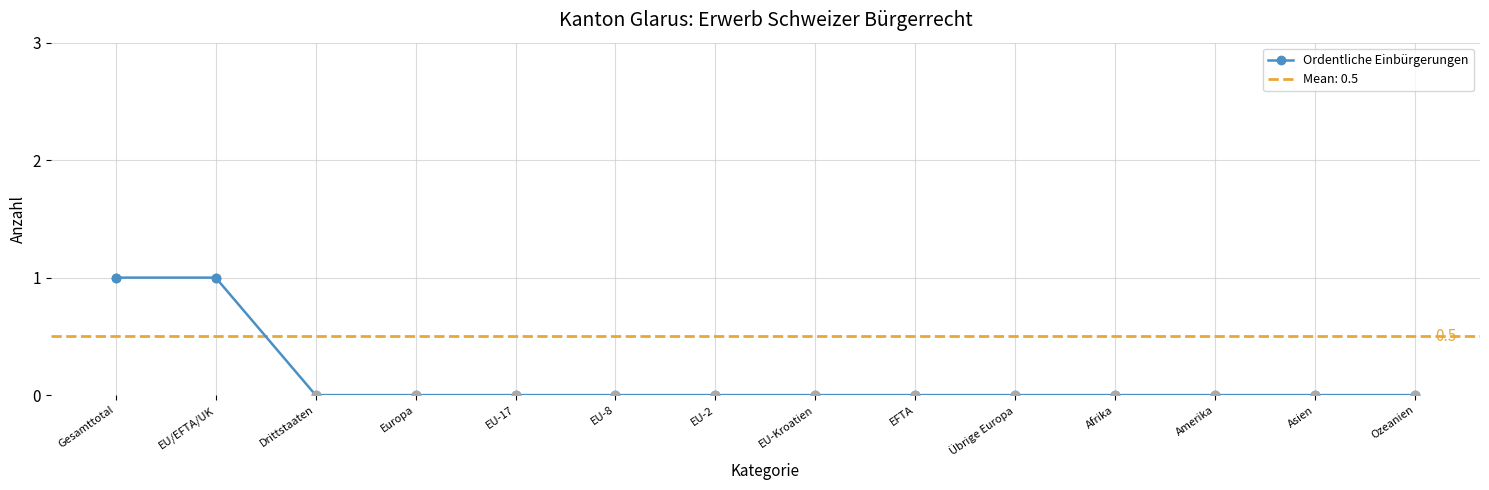

At which label is the value closest to 0?

Drittstaaten